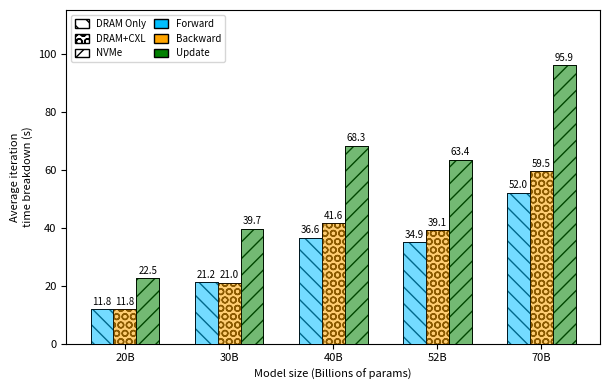

List the series in order of their peak value, highest first.

Update, Backward, Forward